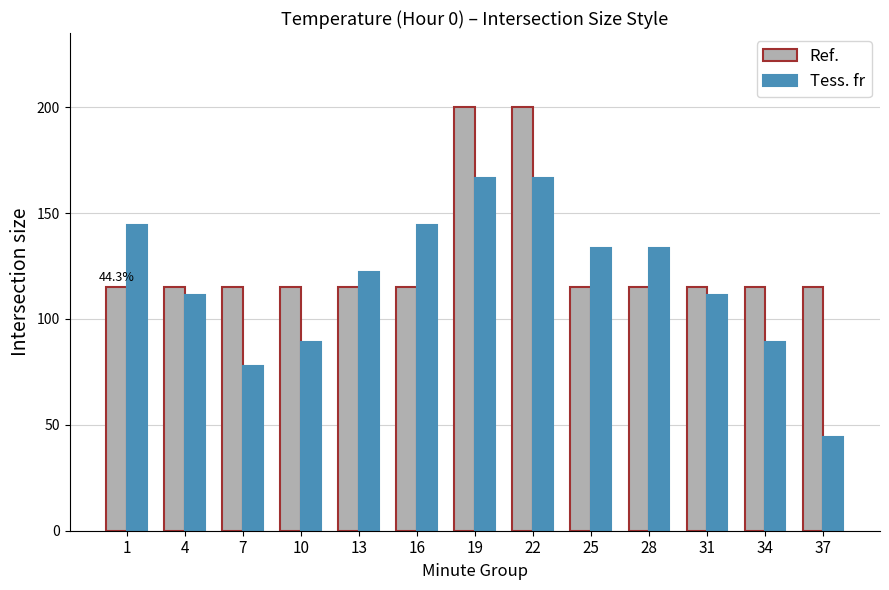

Count the number of data series in this chart.

2